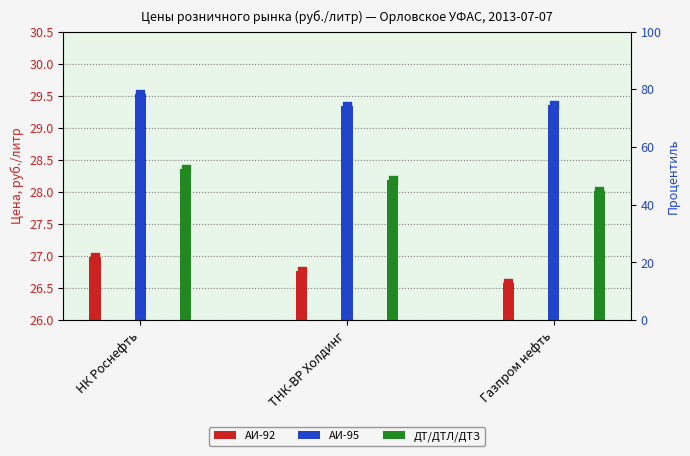

What is the total value across all series at ТНК-ВР Холдинг?

84.3